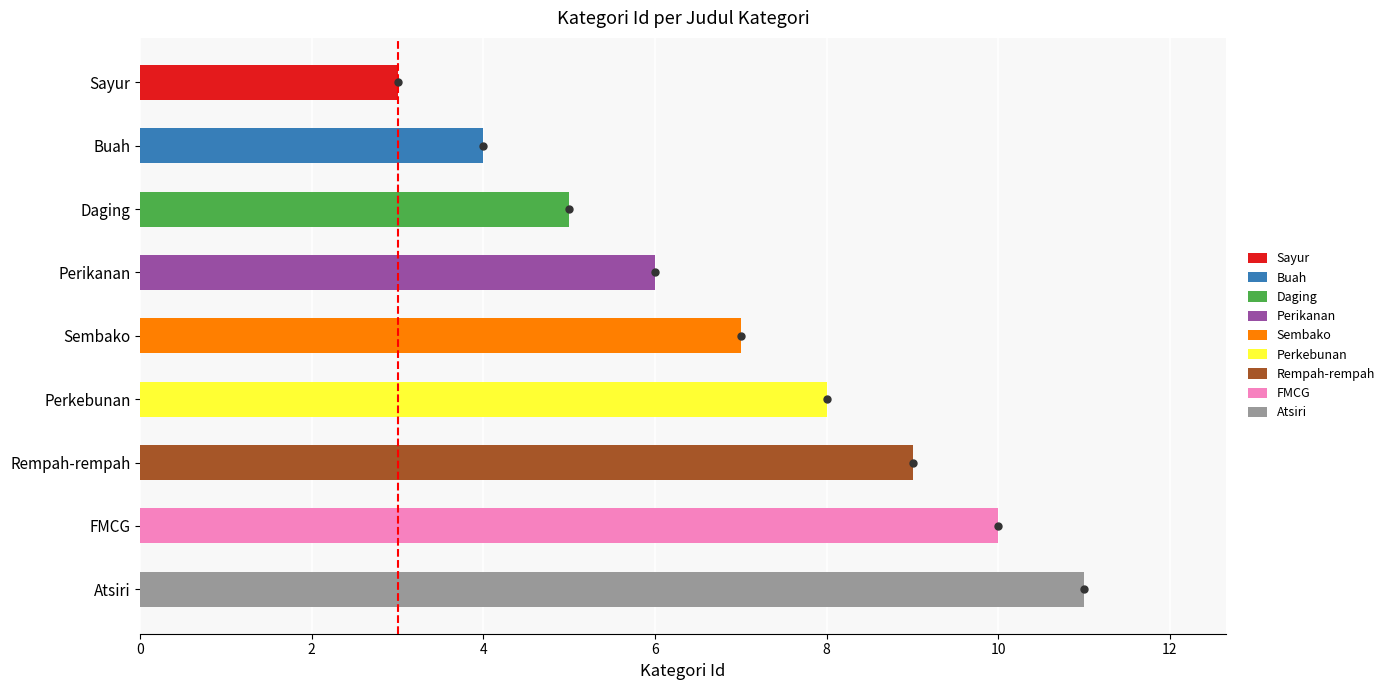

Count the number of values greater than 7.

4